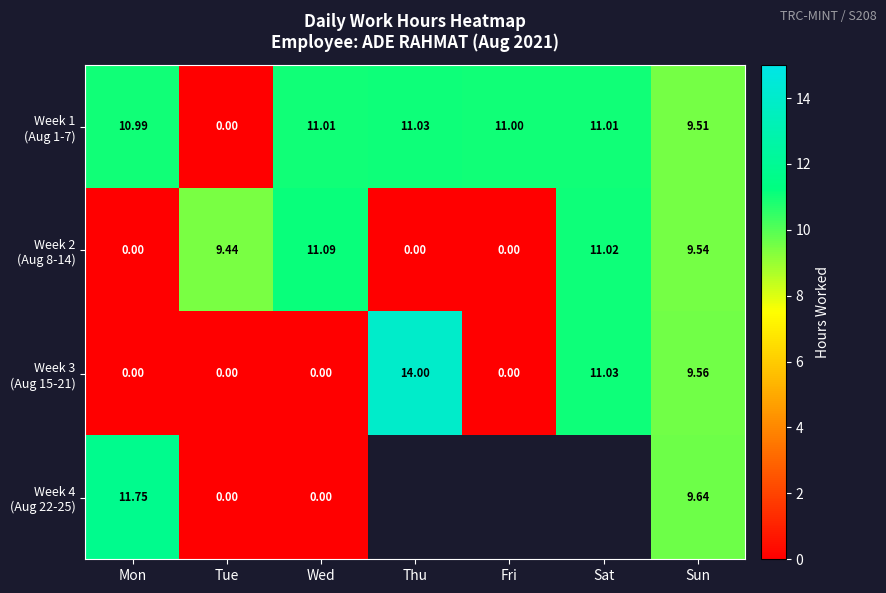

What is the approximate value of Week 1 (Aug 1-7) at Sat?

11.0